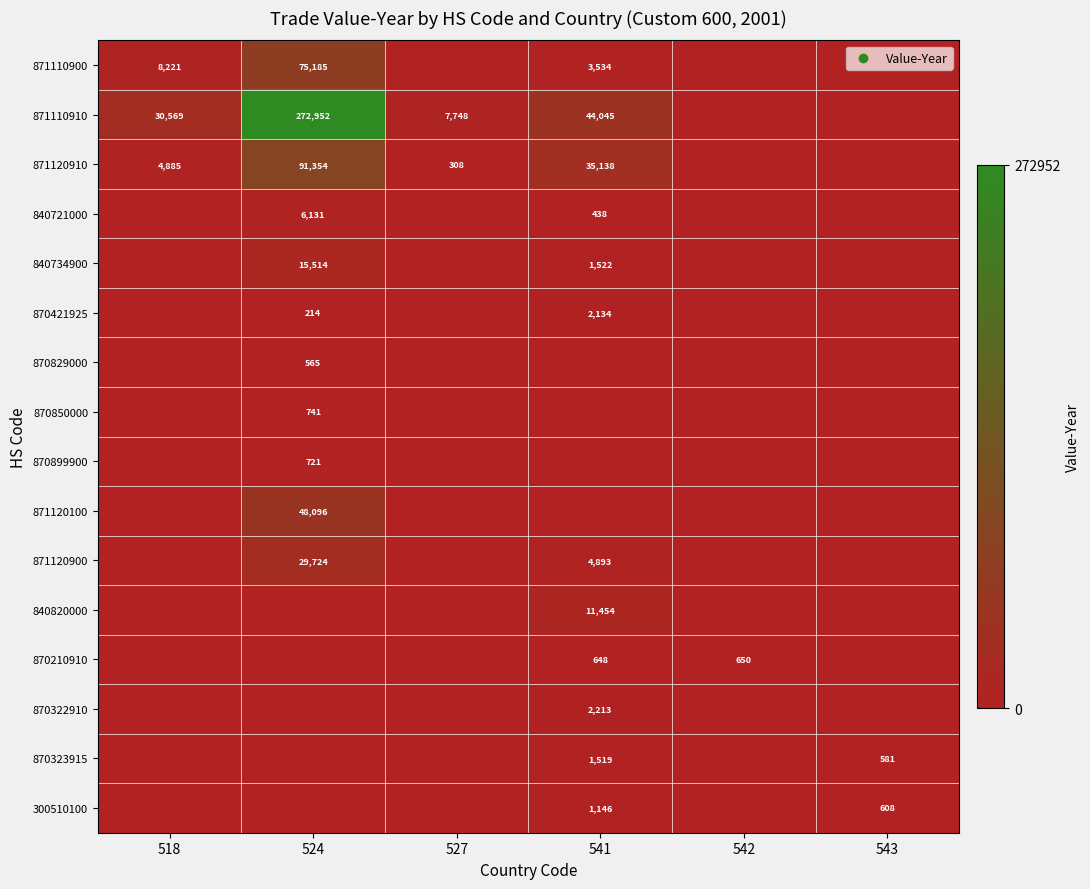

How many distinct data groups are displayed?

16